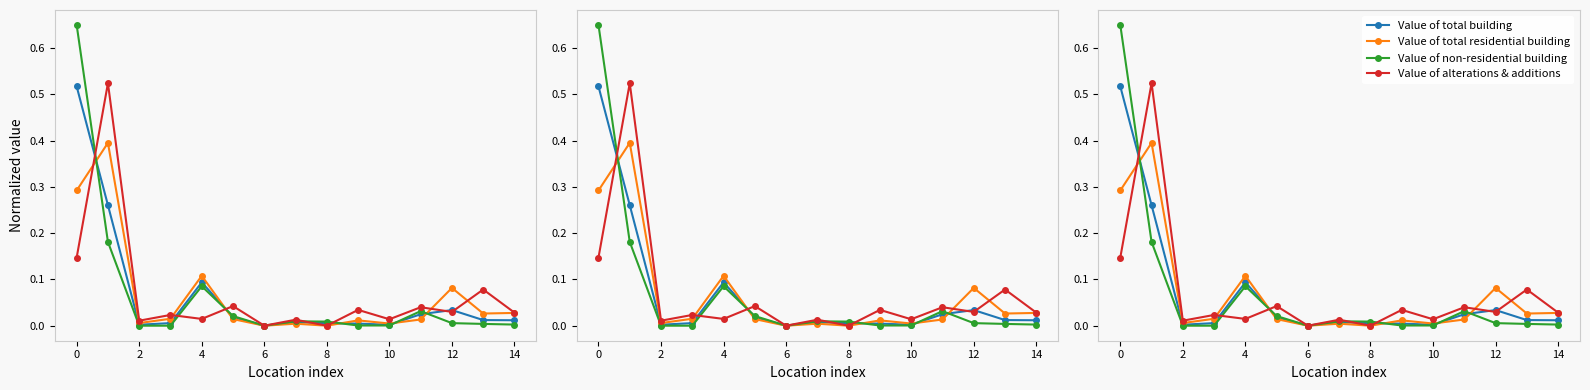

What are all the series names shown in the legend?

Value of total building, Value of total residential building, Value of non-residential building, Value of alterations & additions